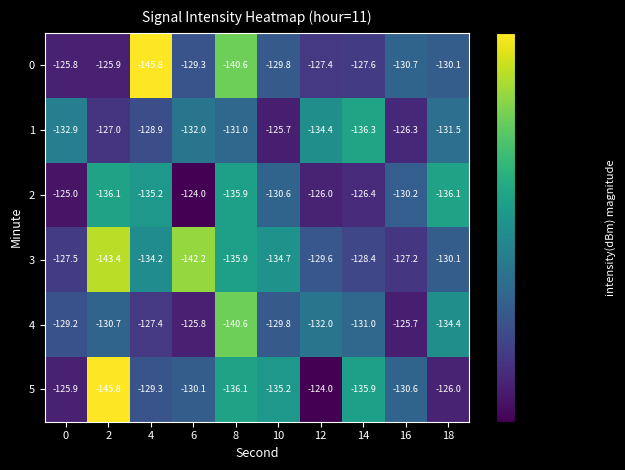

What is the smallest value displayed?

-145.8